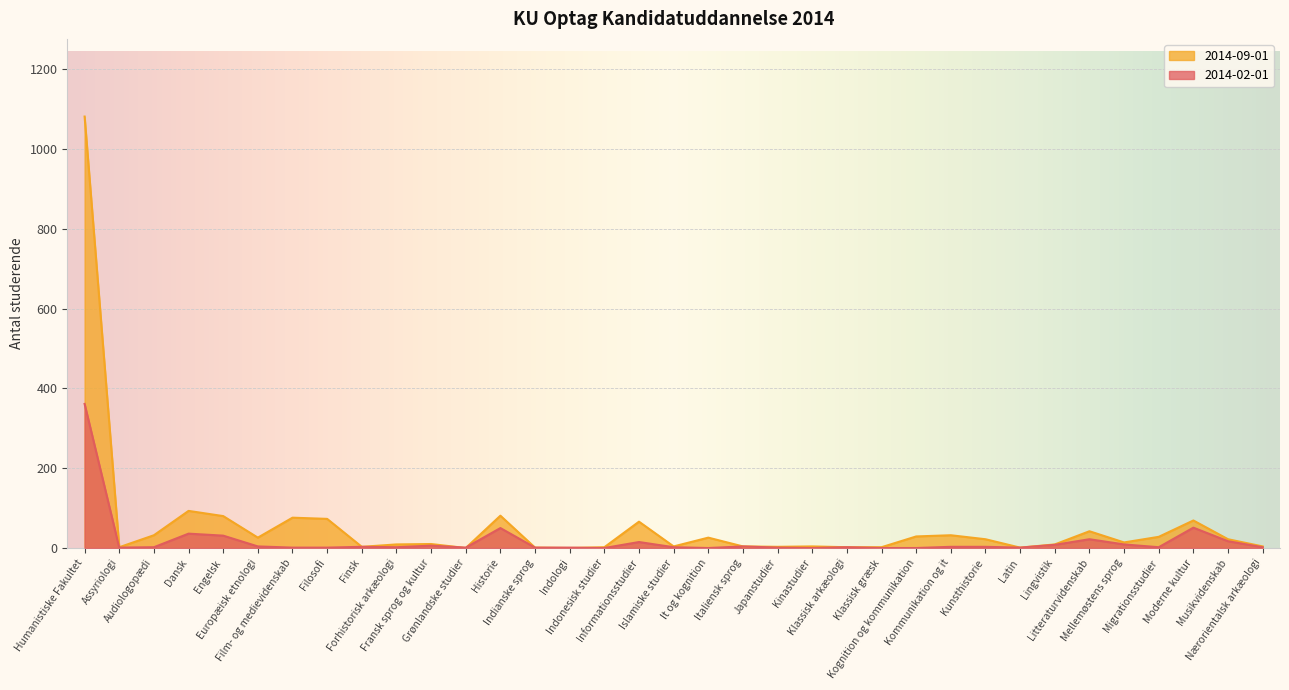

Reading right to left, list all the values displayed in this chart.

2014-02-01: 2	17	51	2	9	22	8	1	3	3	0	0	2	0	1	4	0	2	15	0	1	1	50	1	6	2	3	1	1	4	31	36	2	1	361
2014-09-01: 4	22	69	28	14	42	9	1	22	32	29	2	2	4	3	4	26	4	66	2	0	1	81	0	10	9	3	73	76	26	80	93	32	2	1081